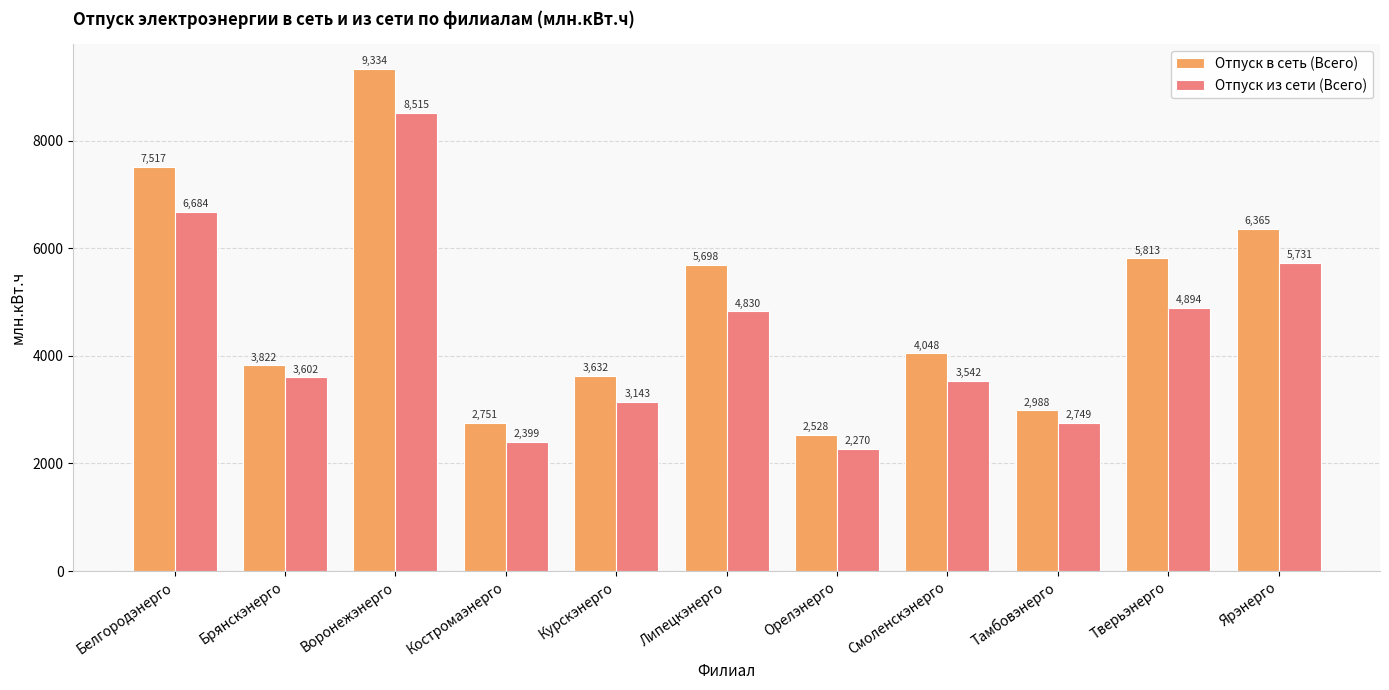

Rank the series by their maximum value, from highest to lowest.

Отпуск в сеть (Всего), Отпуск из сети (Всего)